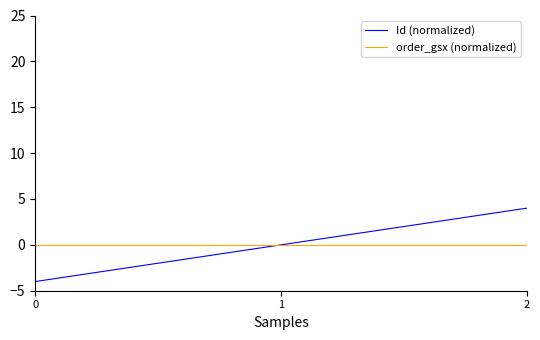

What is the total value across all series at 0?

-4.0